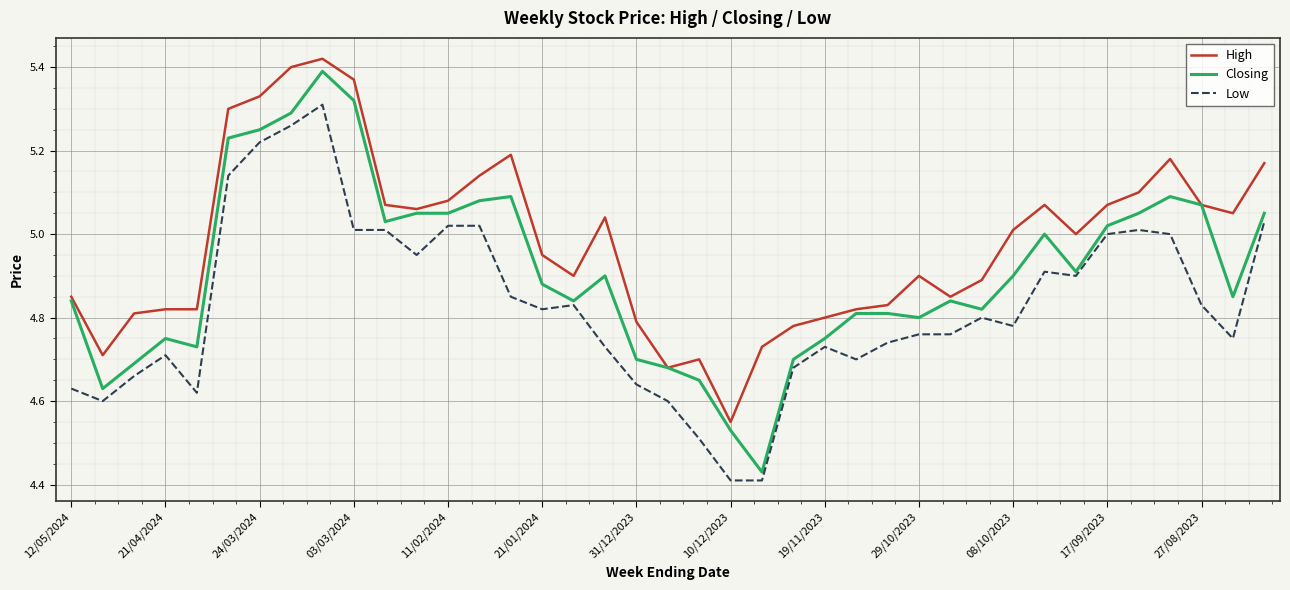

True or false: High and Low intersect in this chart.

False